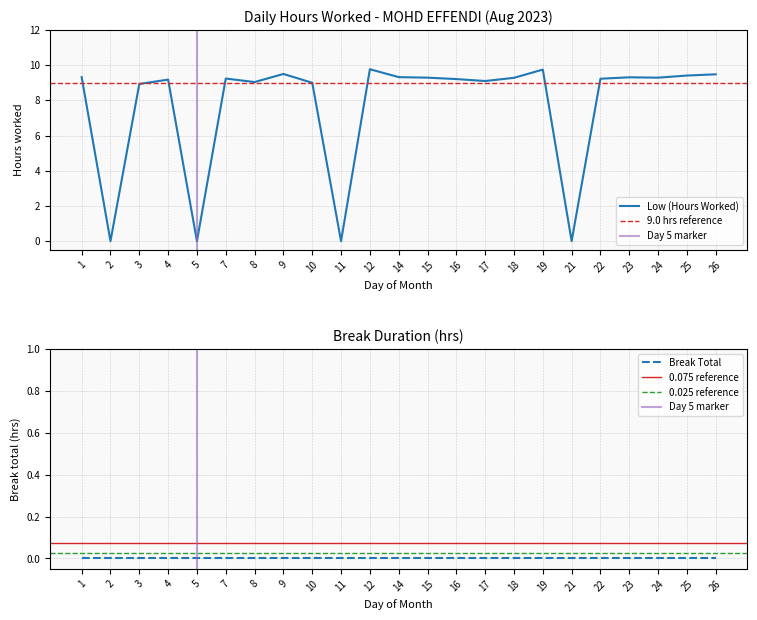

How many interior local valleys (lower than both neighbors) does the data have?

7